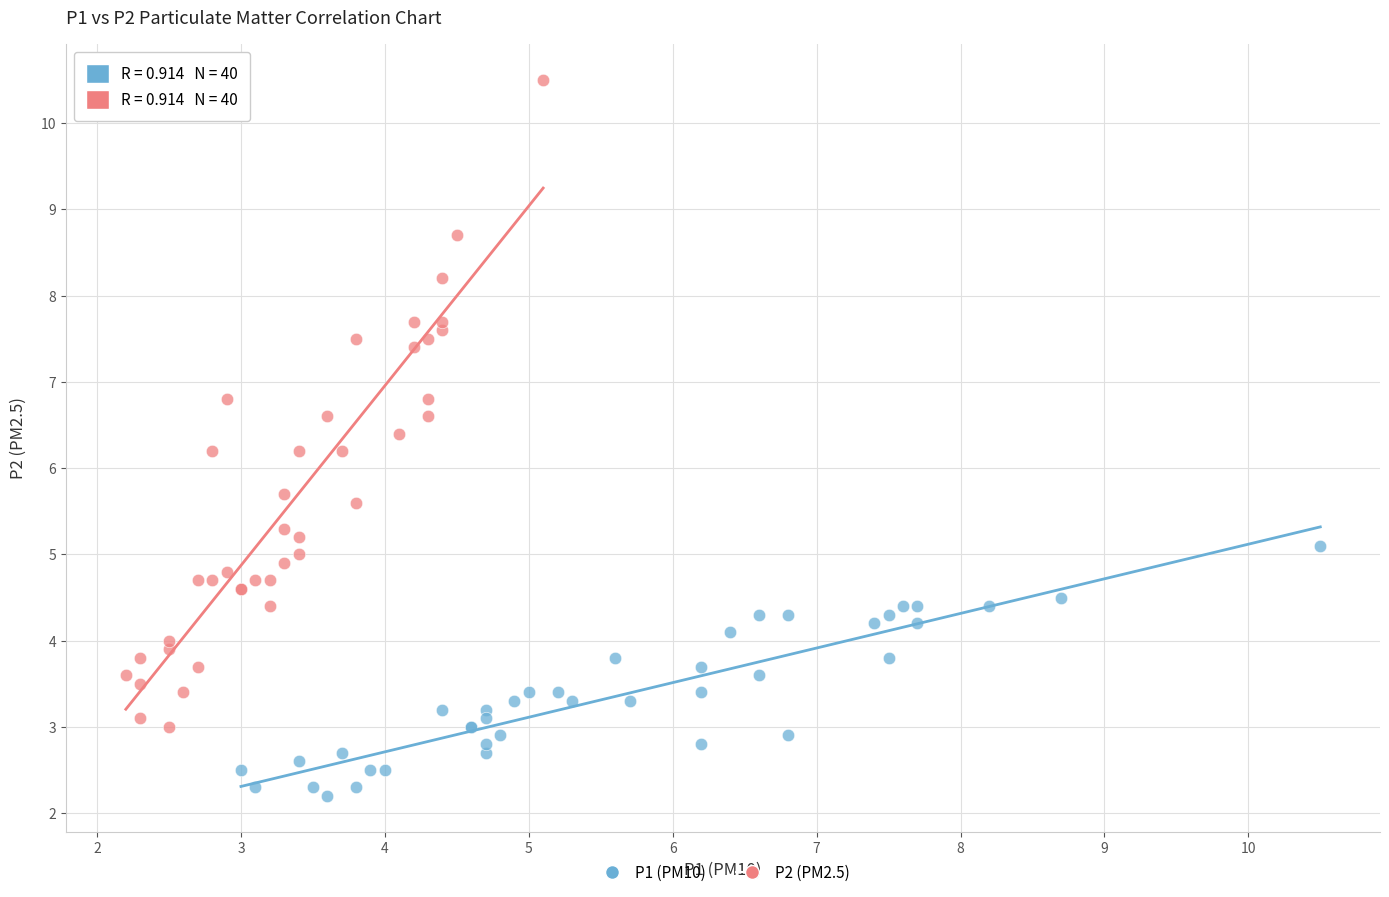

Which series contains the lowest Y value?

P1 (PM10)